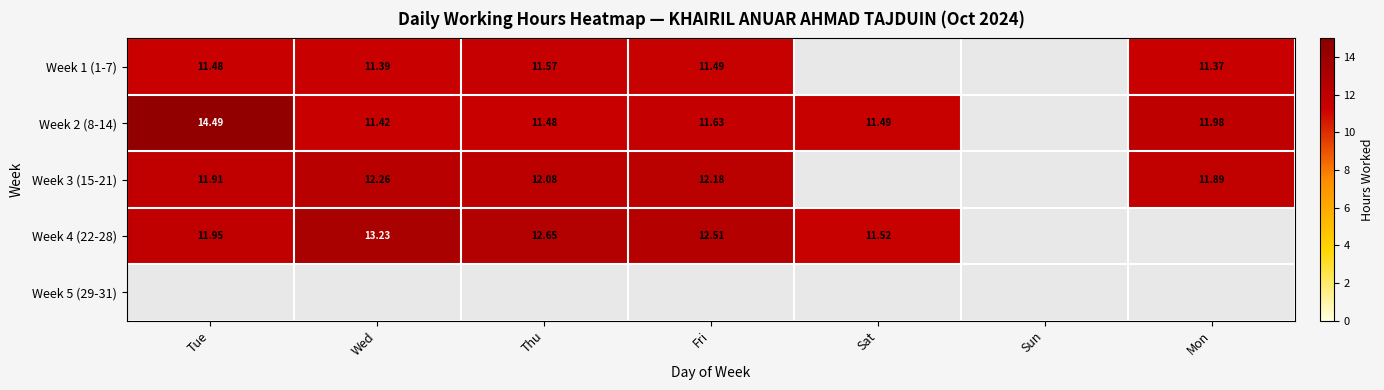

The Week 3 (15-21) series shows 20.9 at Mon. True or false?

False